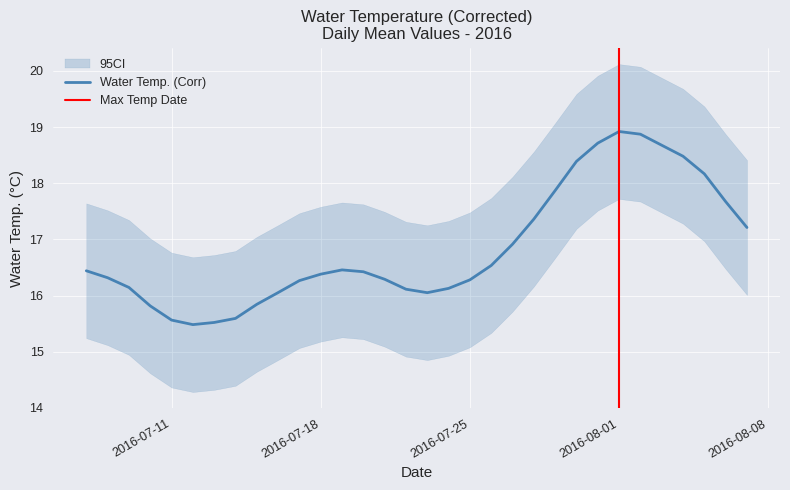

Reading right to left, extract all data points from this chart.

17.2	17.7	18.2	18.5	18.7	18.9	18.9	18.7	18.4	17.9	17.4	16.9	16.5	16.3	16.1	16.1	16.1	16.3	16.4	16.5	16.4	16.3	16.1	15.8	15.6	15.5	15.5	15.6	15.8	16.1	16.3	16.4